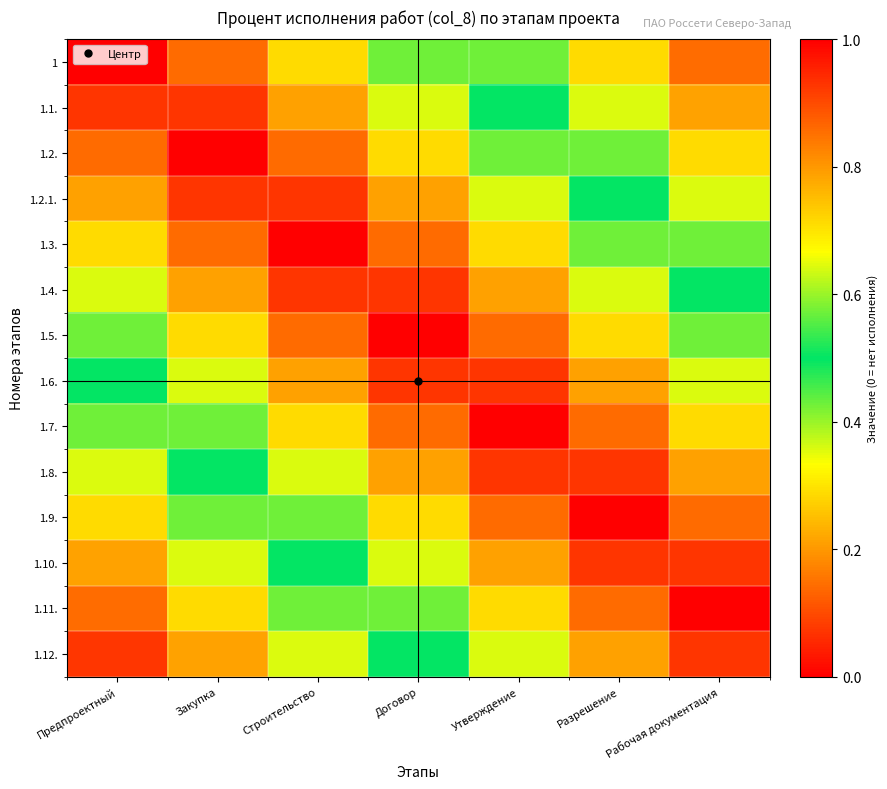

What is the total value across all series at Предпроектный?

7.5